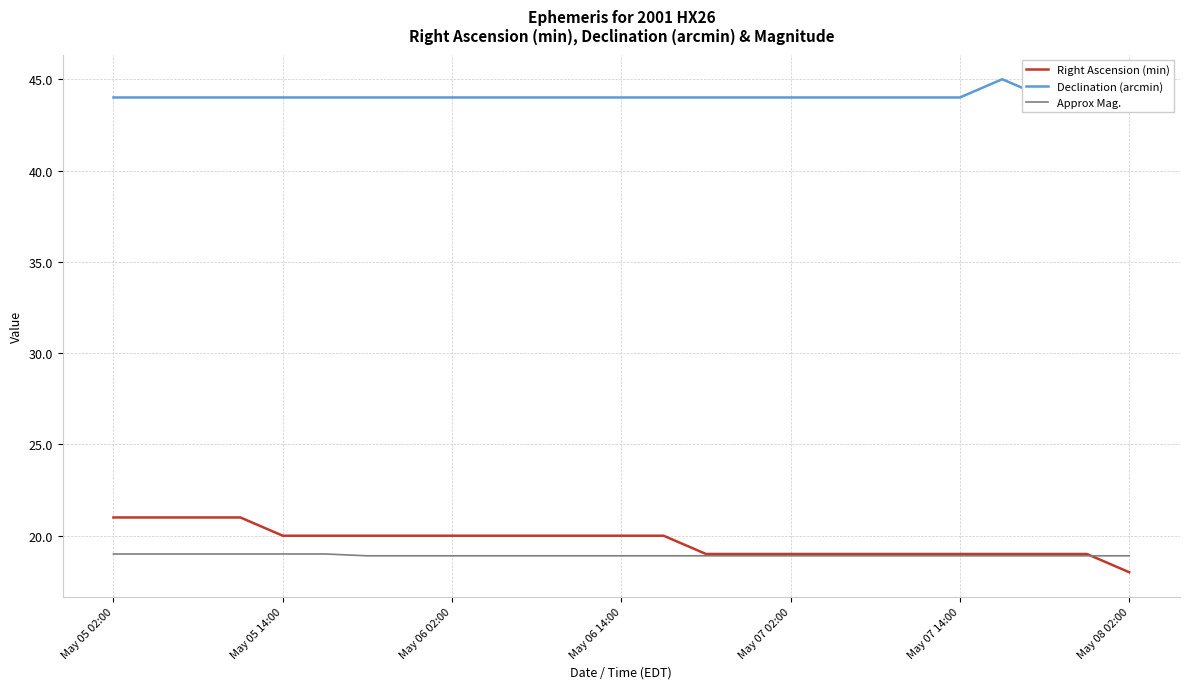

Count the Approx Mag. values in the range 18 to 19.

25